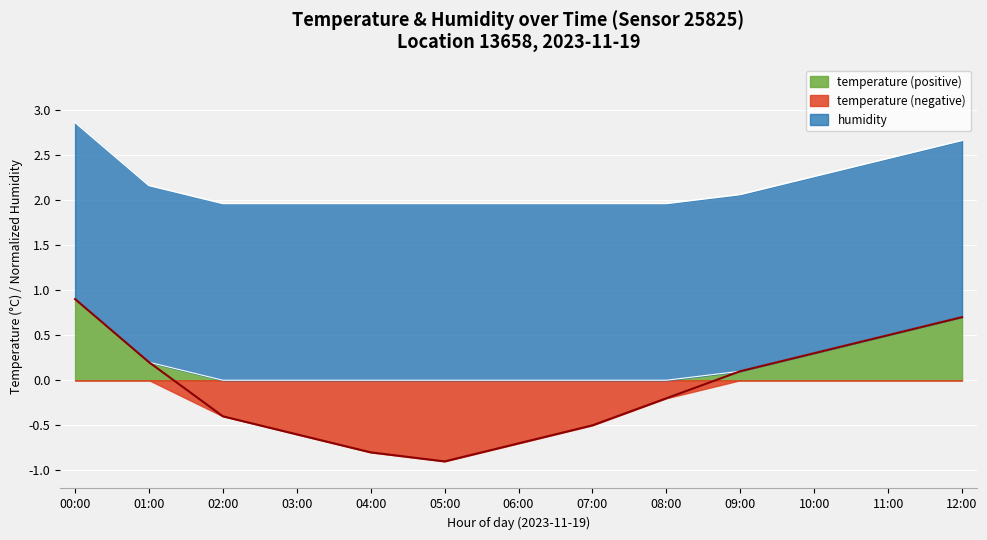

What is the change in value from 03:00 to 08:00?

+0.4